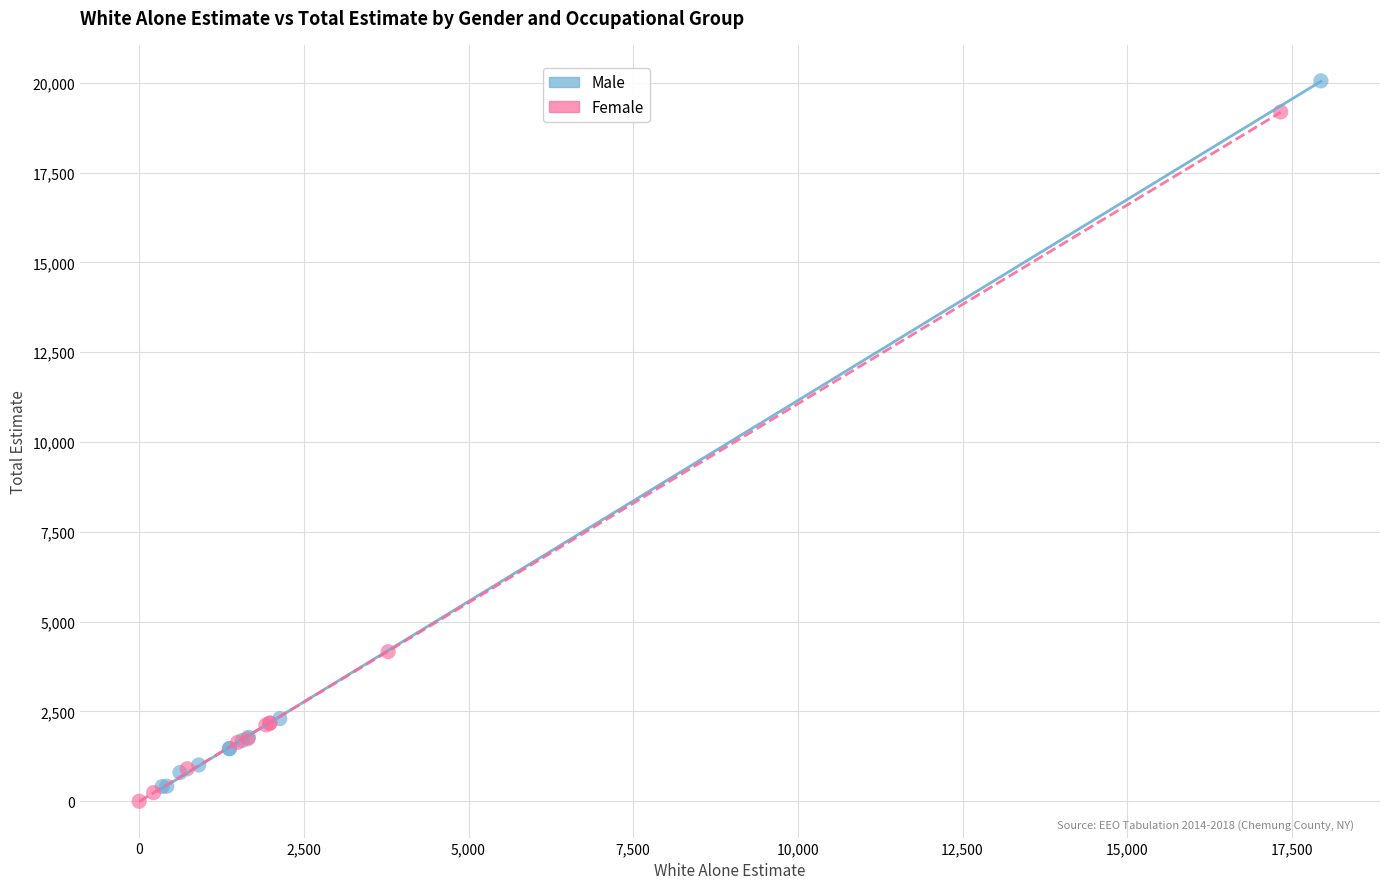

Which series contains the lowest Y value?

Female